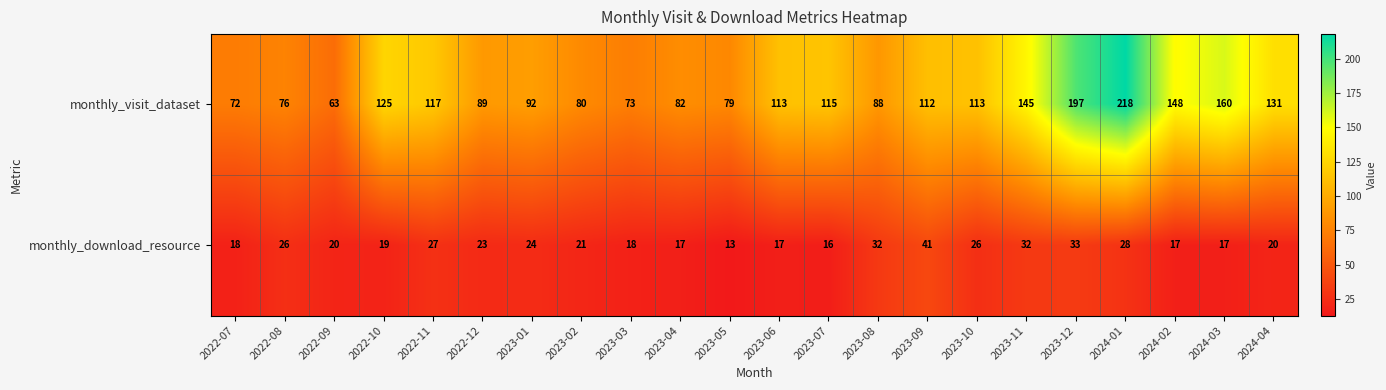

List the series in order of their peak value, lowest first.

monthly_download_resource, monthly_visit_dataset